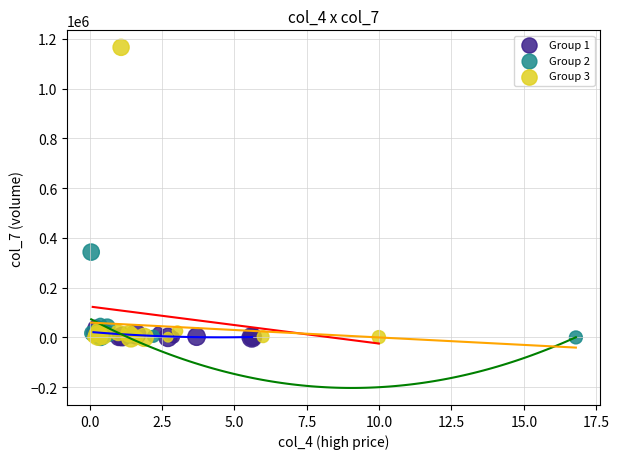

Which series contains the highest Y value?

Group 3